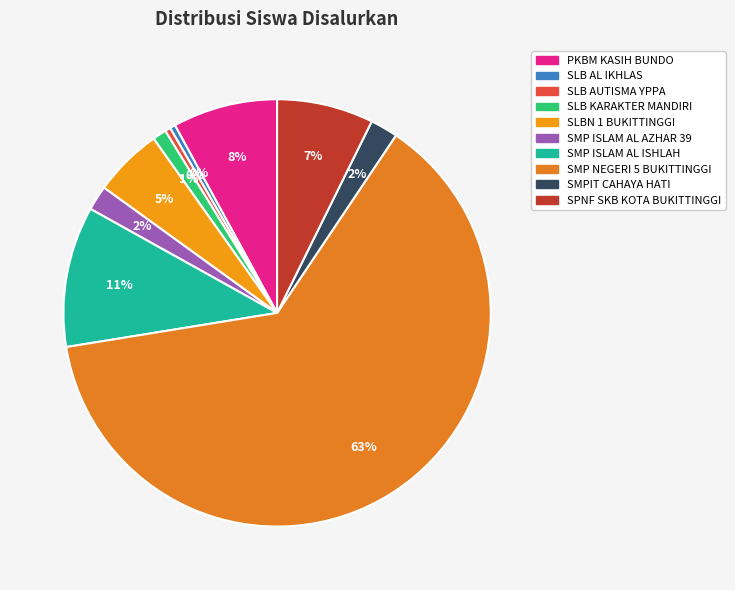

What is the total percentage of SLBN 1 BUKITTINGGI and SMP NEGERI 5 BUKITTINGGI?

68.3%